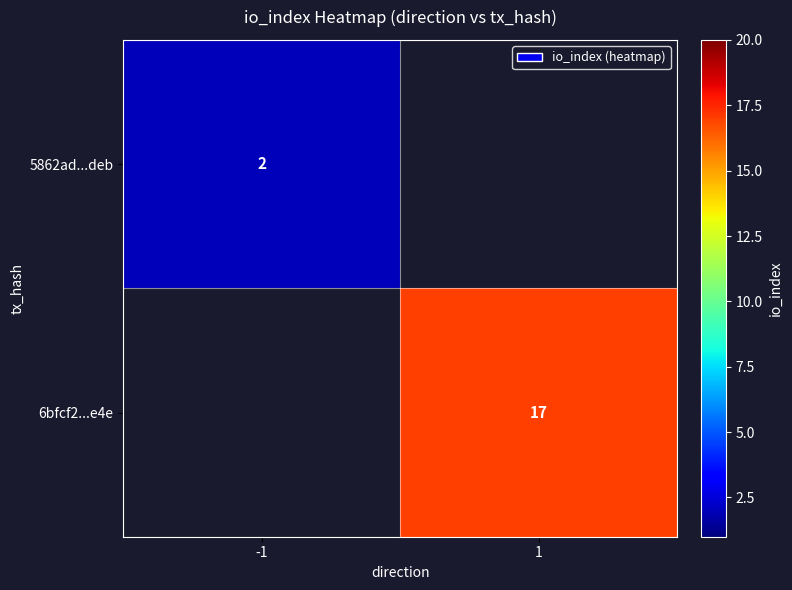

Is the value of 6bfcf2...e4e at 1 greater than the value of 5862ad...deb at -1?

Yes